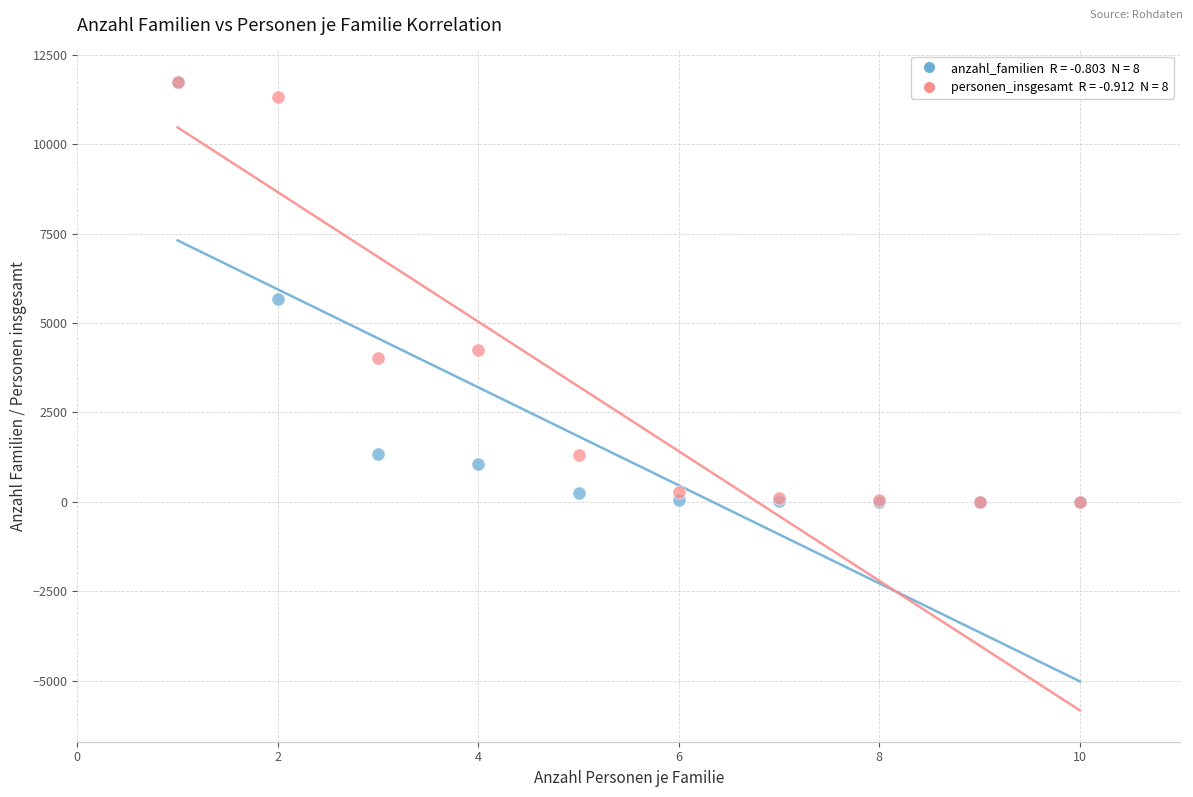

Across all series, what Y value is closest to 5870?

5659